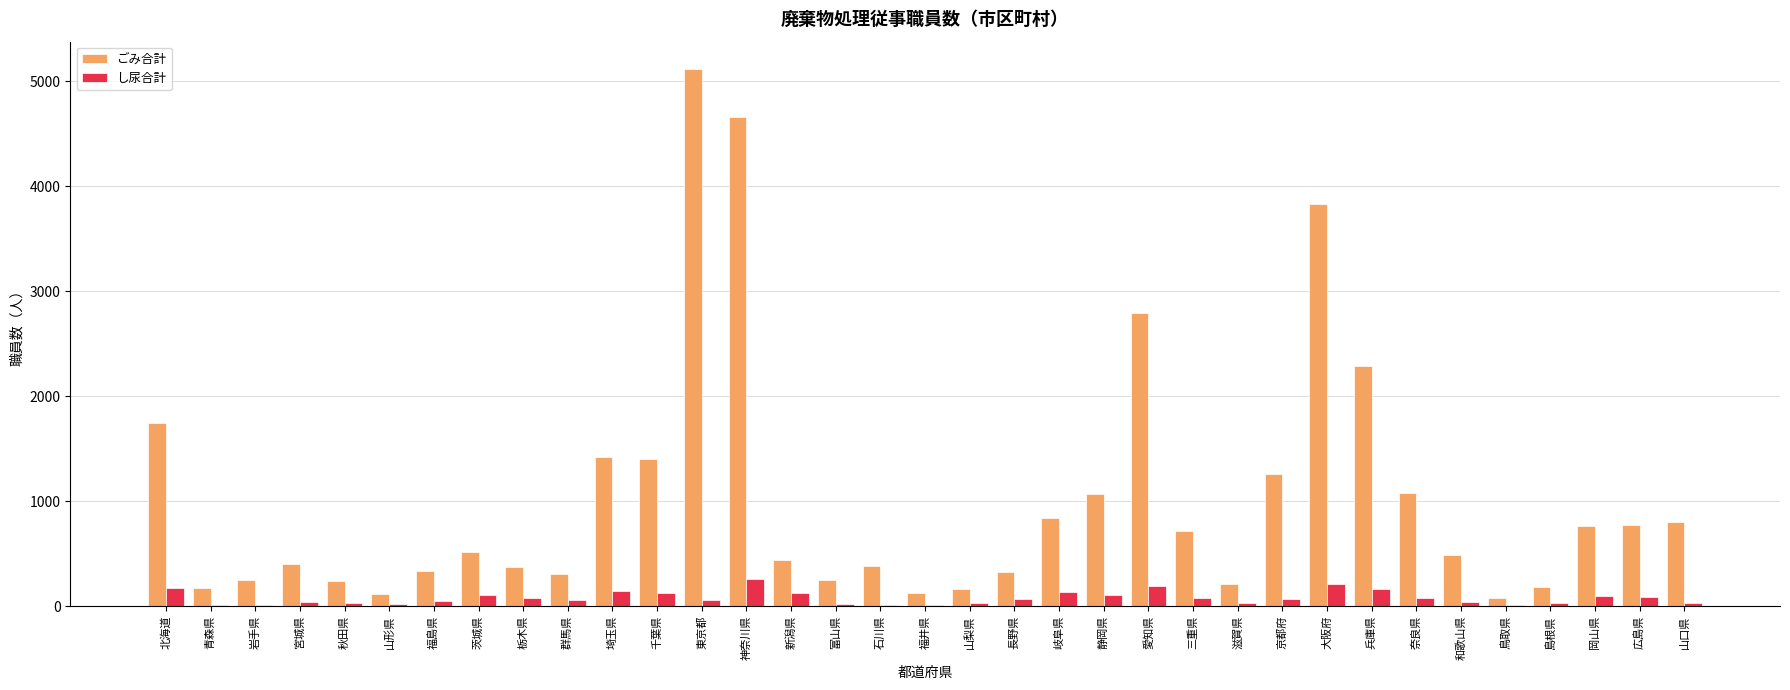

What are all the series names shown in the legend?

ごみ合計, し尿合計